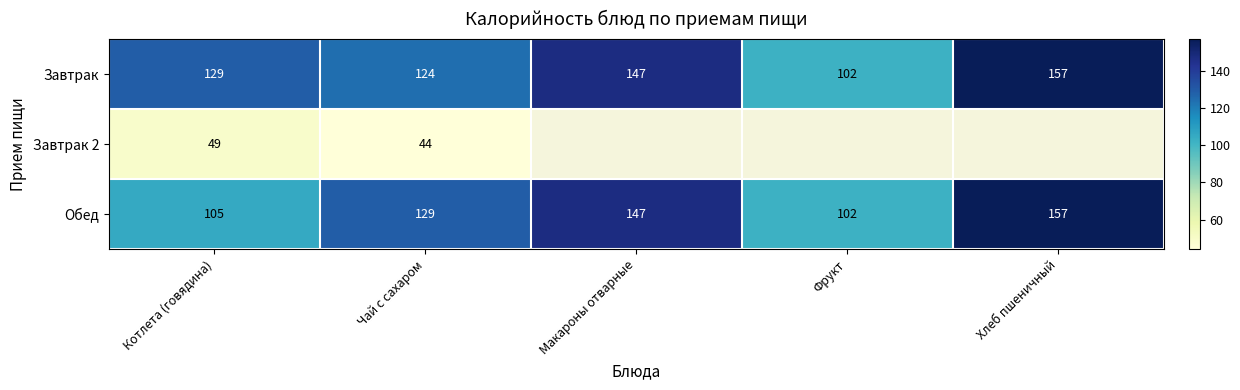

True or false: Завтрак has a value of 157 at Хлеб пшеничный.

True